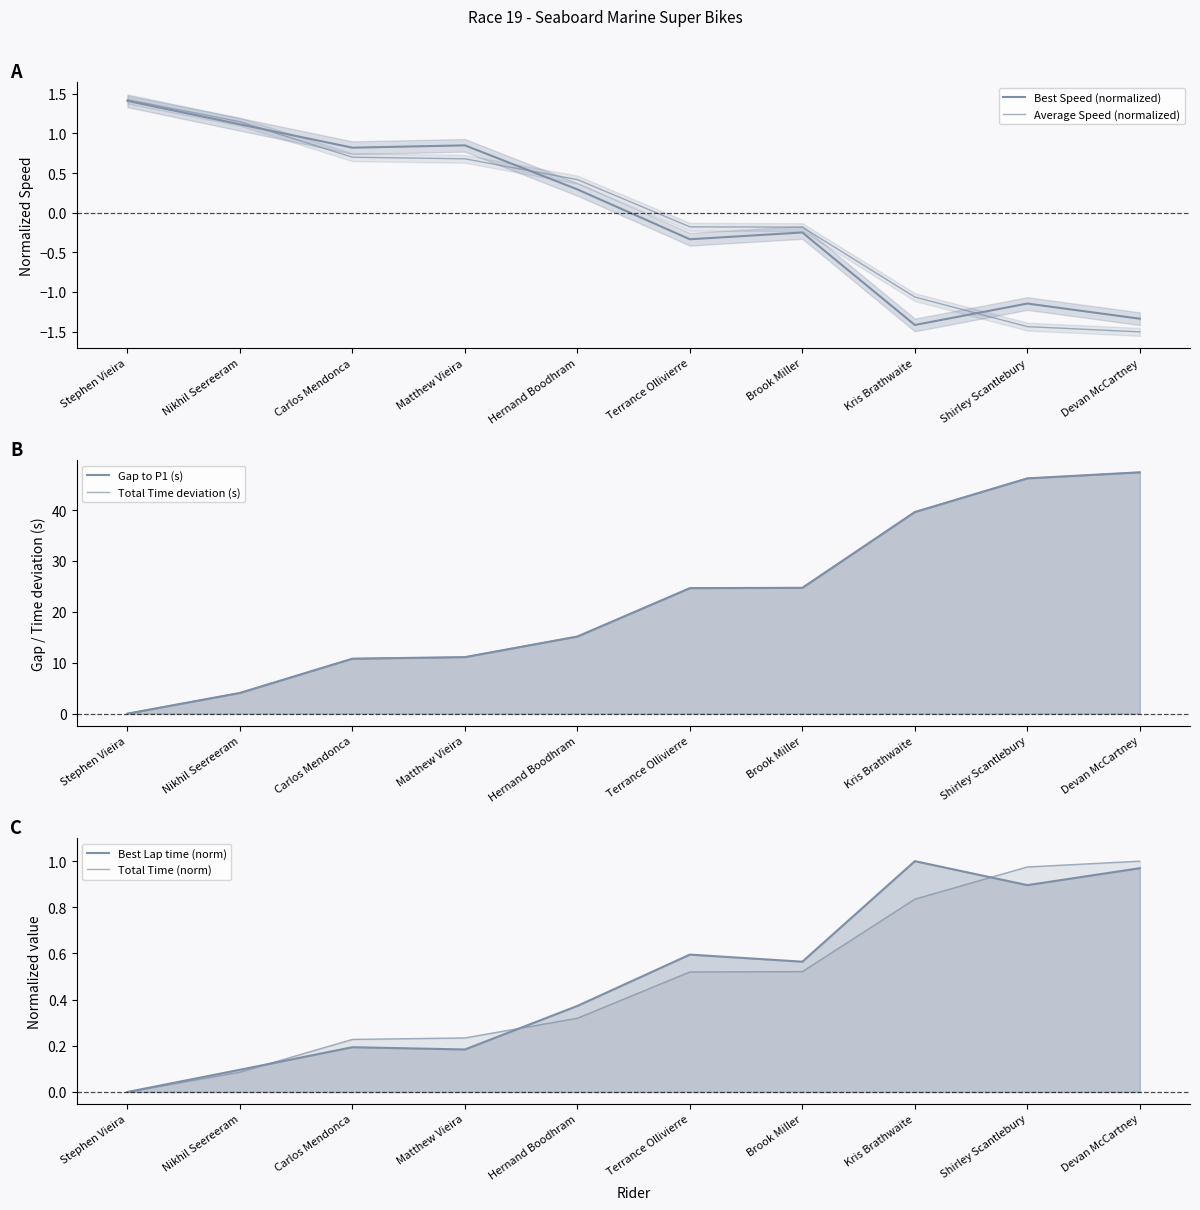

At how many categories does at least one series exceed 5?

8